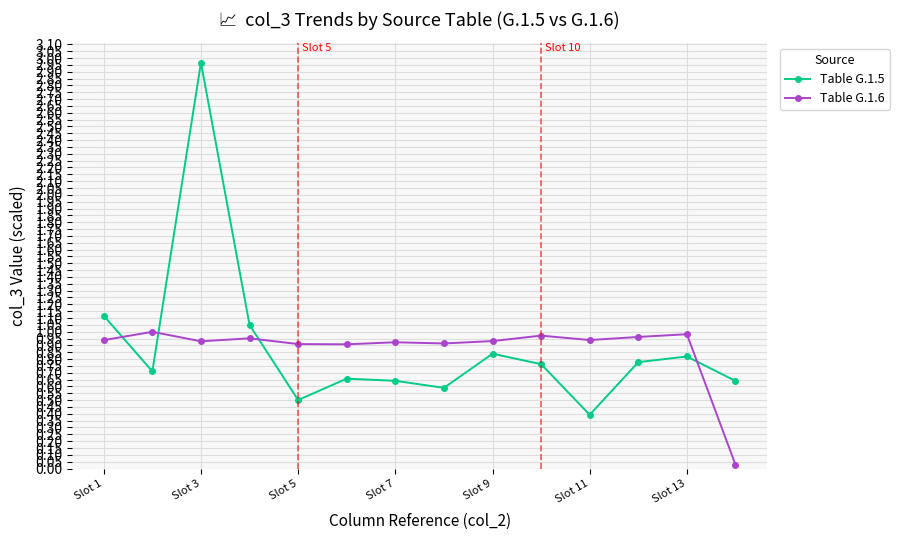

What is the minimum value for Table G.1.5?

0.4